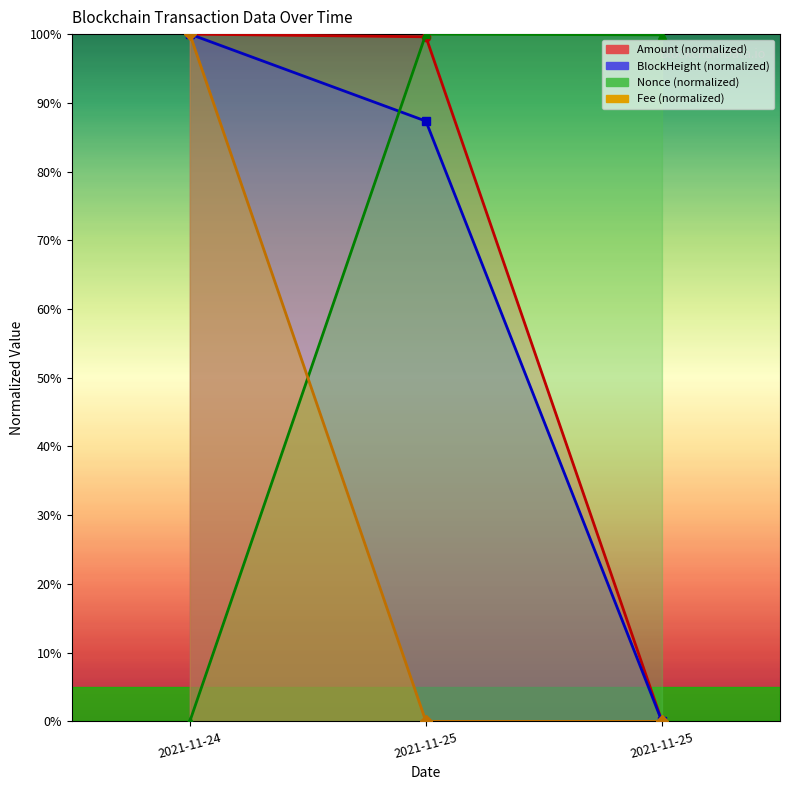

Does the chart display data point markers on the line(s)?

Yes